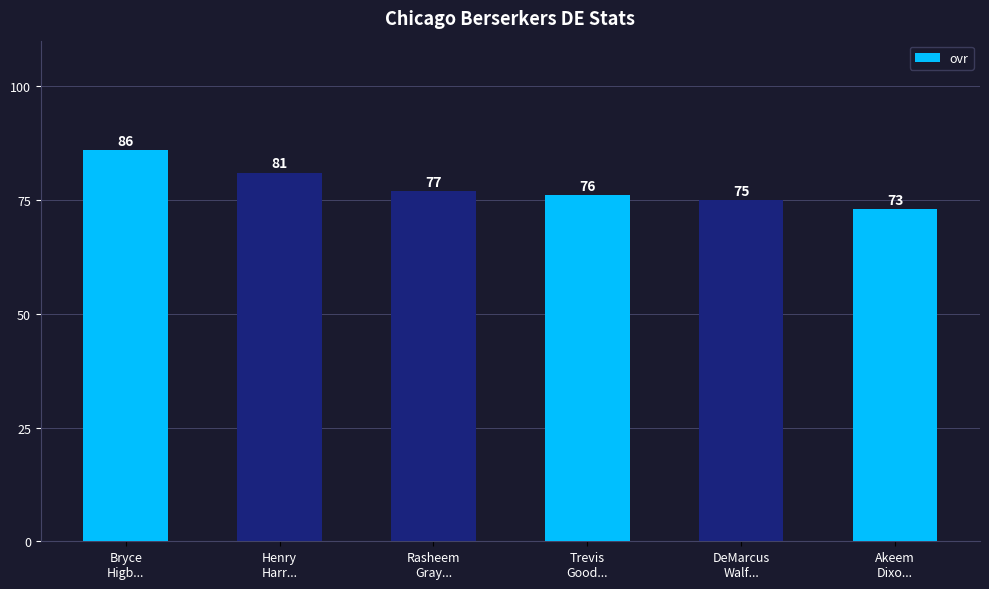

What value does the data have at Bryce
Higb...?

86